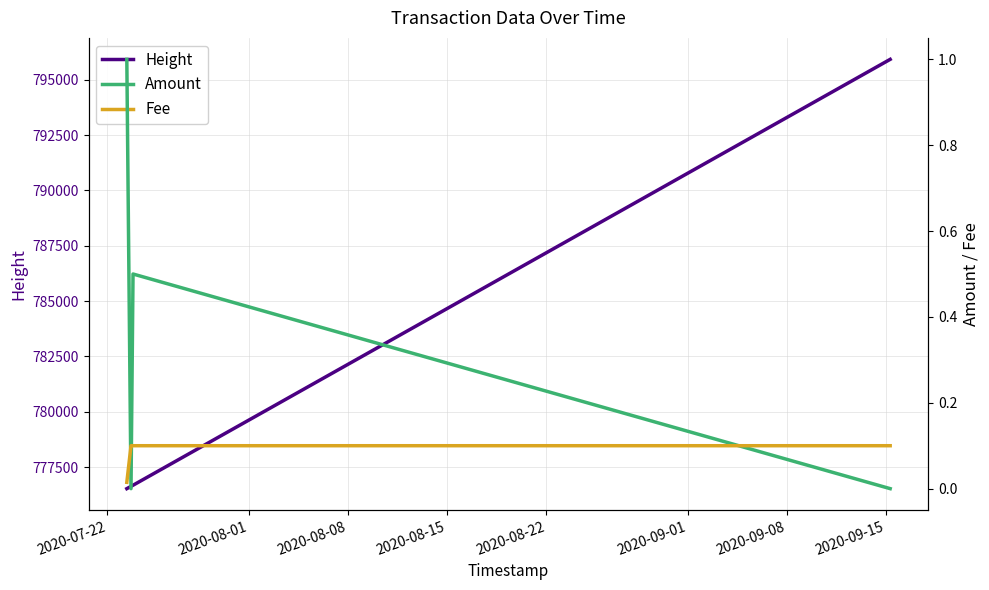

What is the minimum value for Height?

776529